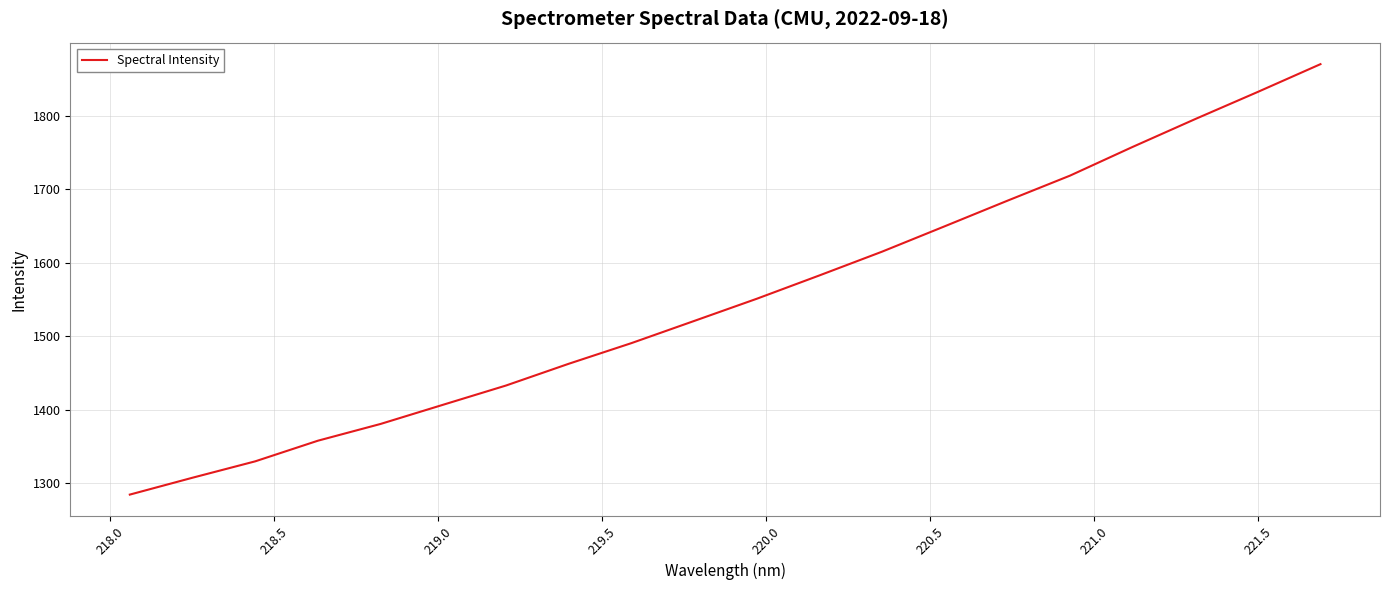

What is the maximum value shown in the chart?

1870.6